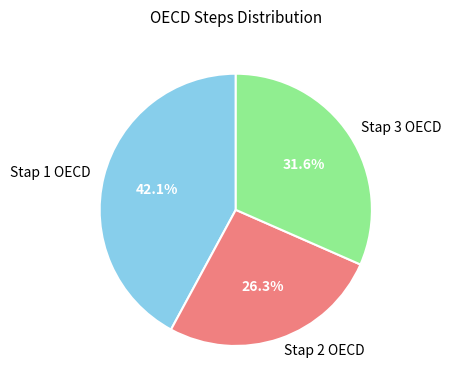

How many segments does this pie chart have?

3